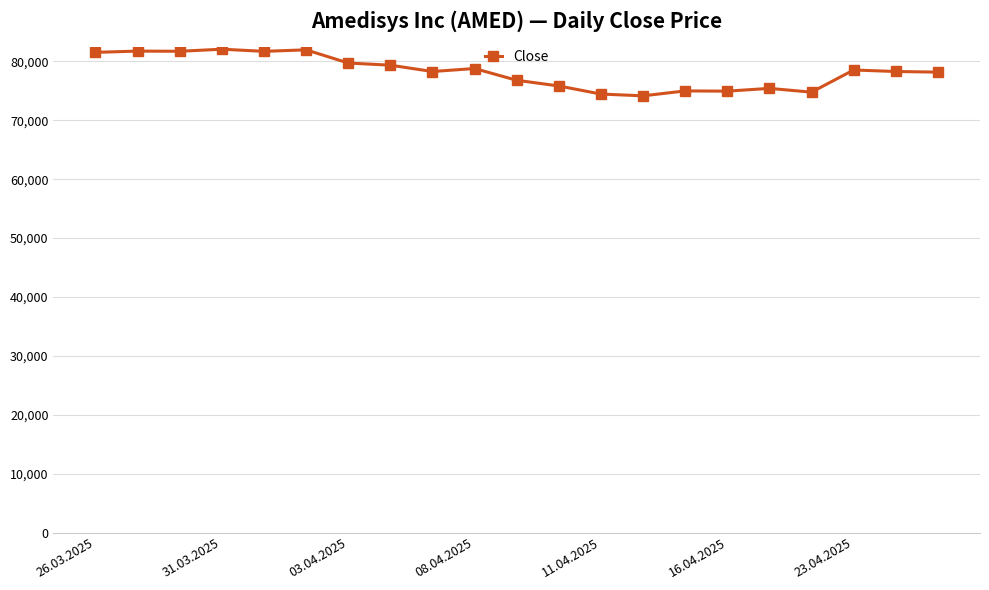

What is the value of the 1st point from the left?

81538